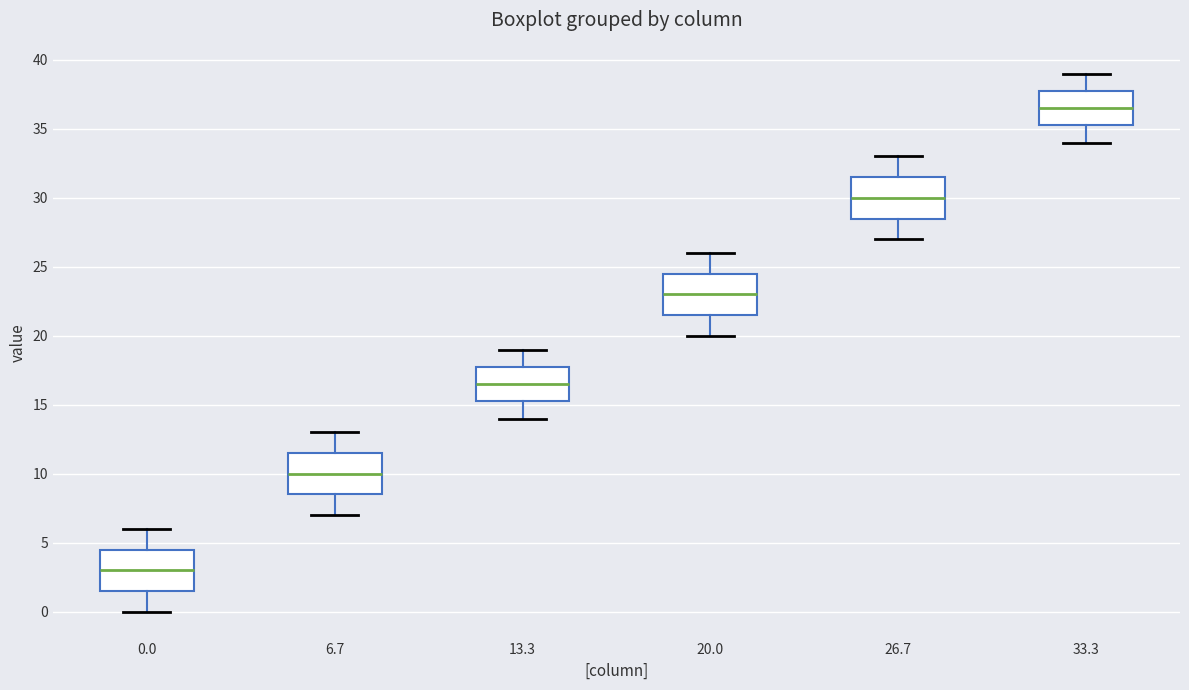

Reading left to right, transcribe this box plot: for each box, give where its median line is, the range the box spans, and where its two whiskers end, as read against the y-axis. The values are not printed on the chart, so give them approximately, as read against the axis.

0.0: median 3.0, box 1.5 to 4.5, whiskers 0.0 to 6.0
6.7: median 10.0, box 8.5 to 11.5, whiskers 7.0 to 13.0
13.3: median 16.5, box 15.5 to 18.0, whiskers 14.0 to 19.0
20.0: median 23.0, box 21.5 to 24.5, whiskers 20.0 to 26.0
26.7: median 30.0, box 28.5 to 31.5, whiskers 27.0 to 33.0
33.3: median 36.5, box 35.5 to 38.0, whiskers 34.0 to 39.0